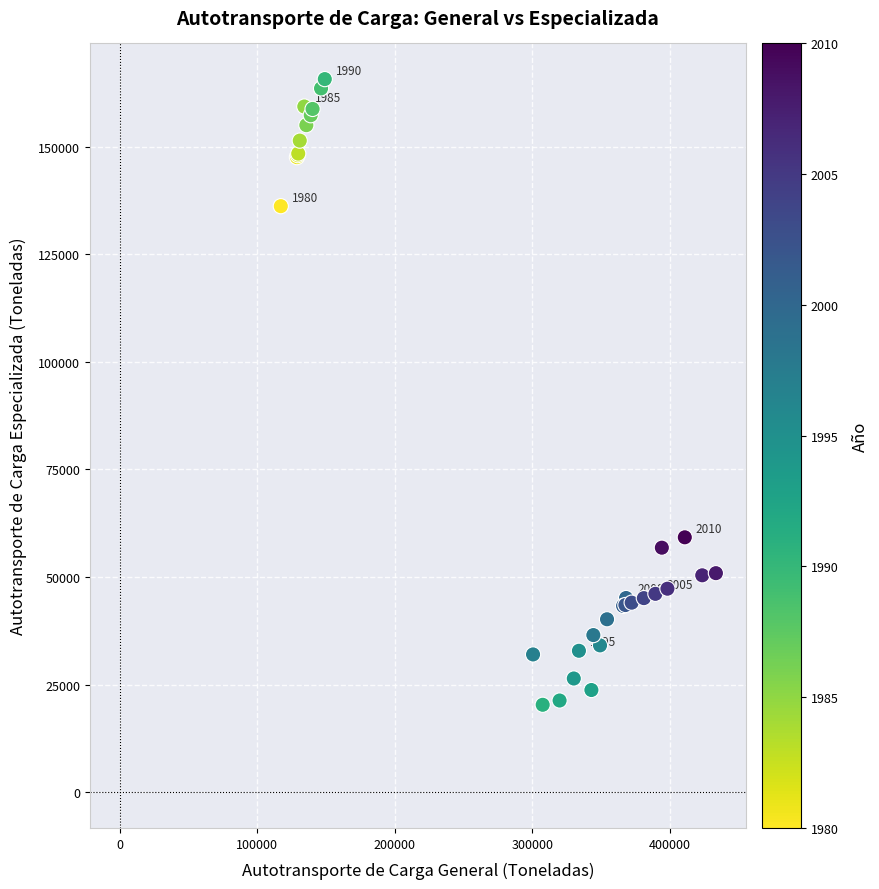

What Y value in the scatter plot is closest to 92997?

59228.0